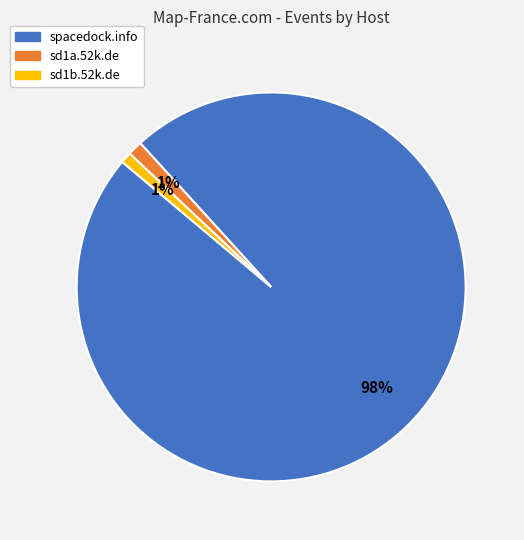

Which slice represents more than half of the pie?

spacedock.info